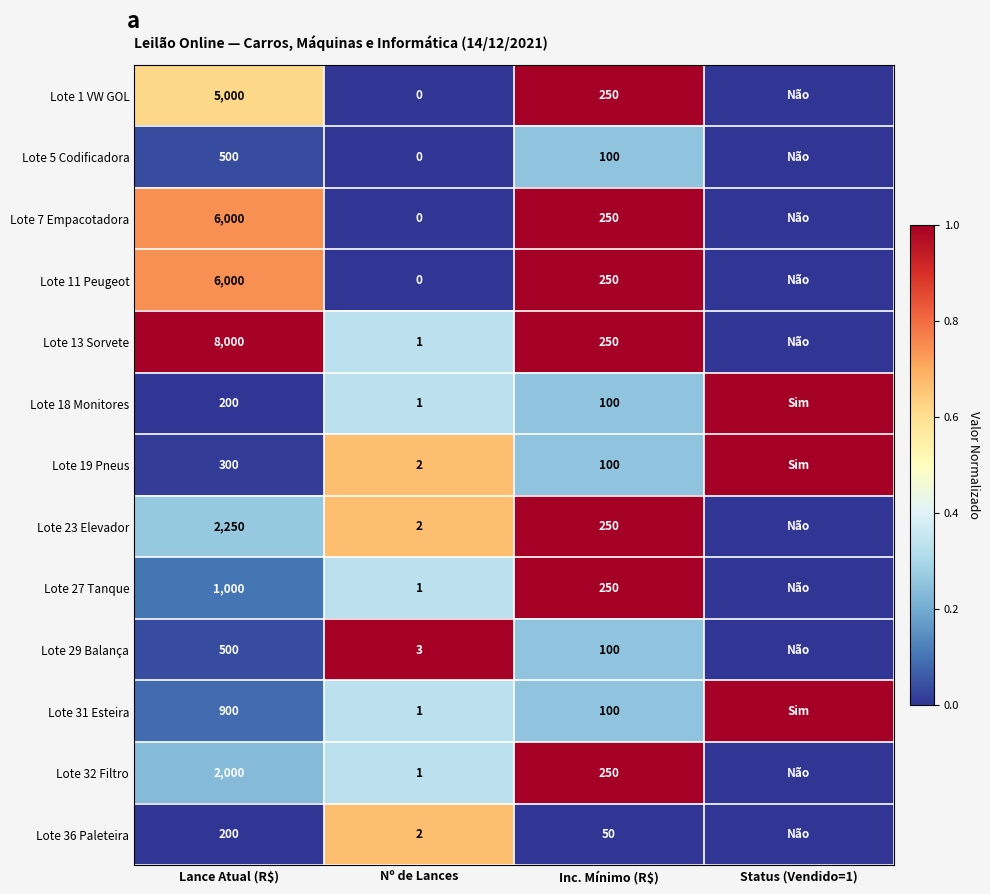

What is the spread (max minus min) of values at Lance Atual (R$)?

7800